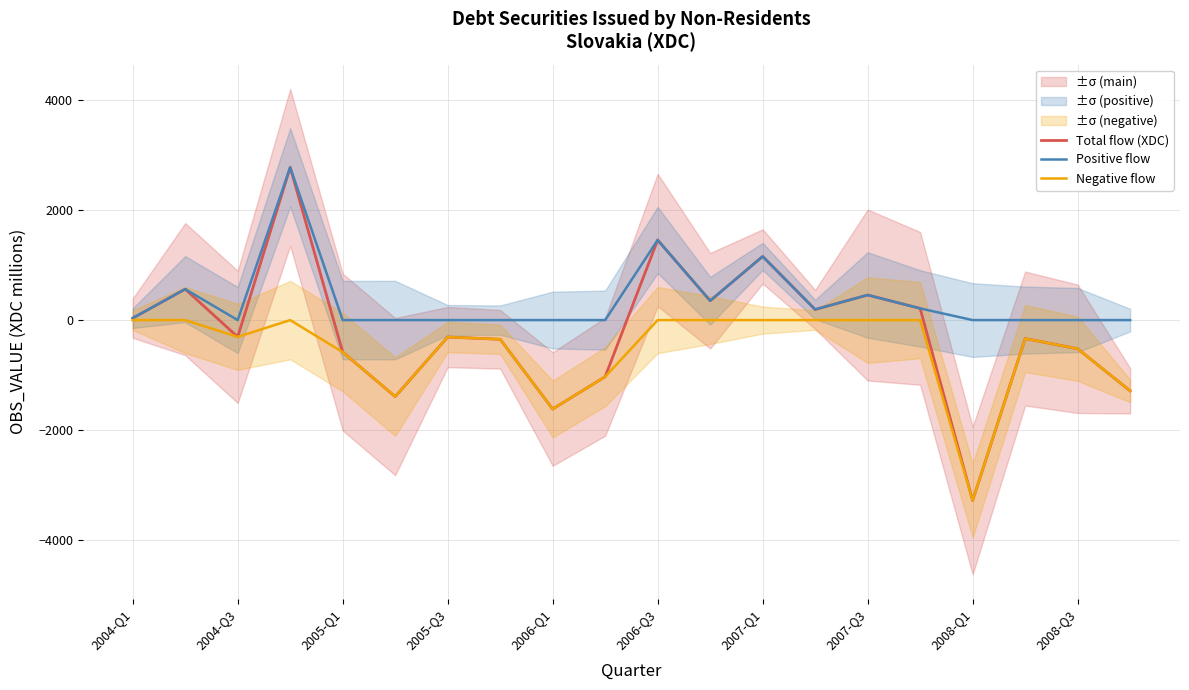

What is the lowest value of the Negative flow series?

-3280.0